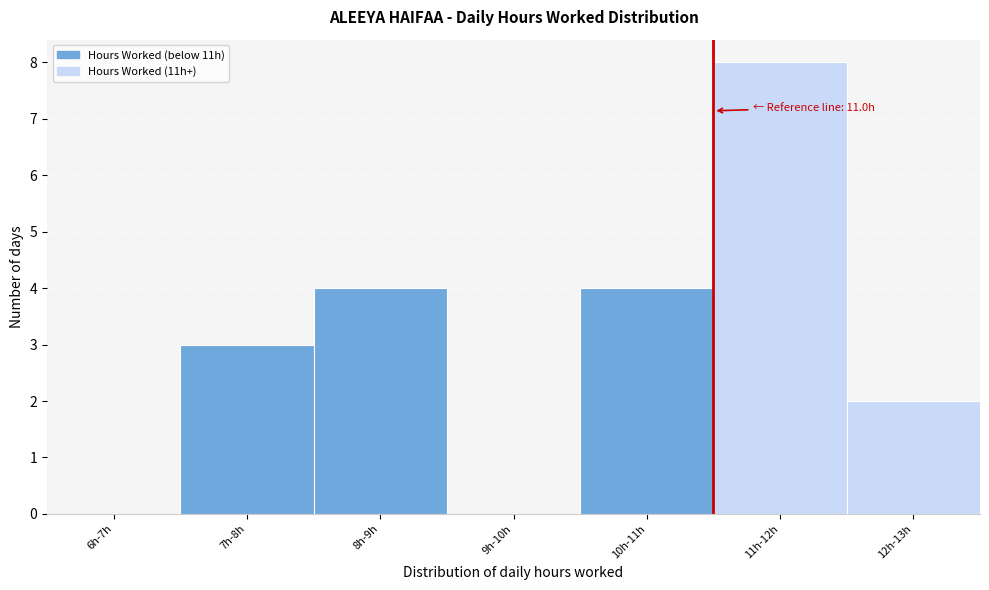

Reading left to right, transcribe all the data shown in this chart.

6h-7h=0	7h-8h=3	8h-9h=4	9h-10h=0	10h-11h=4	11h-12h=8	12h-13h=2